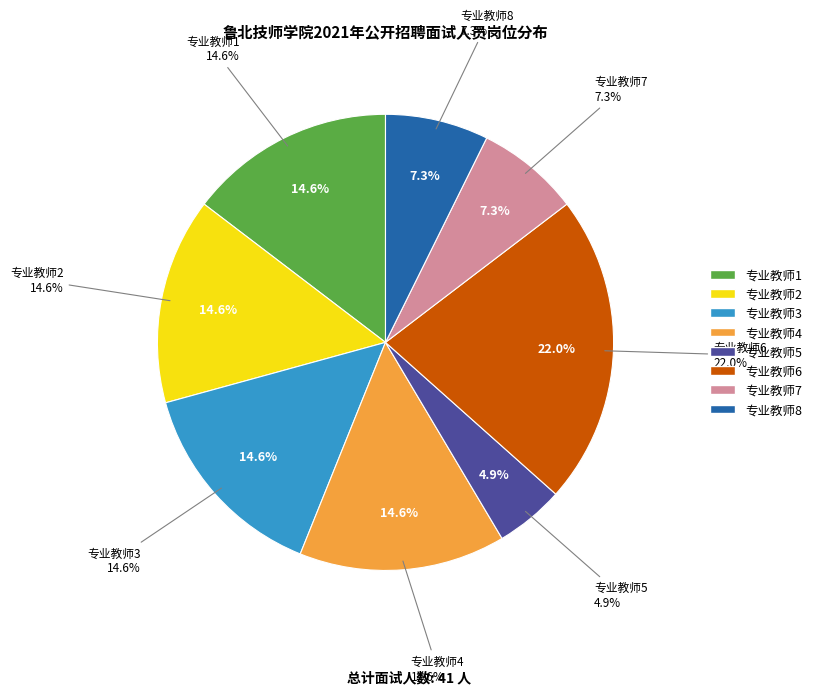

Does 专业教师5 represent more than half of the total?

No